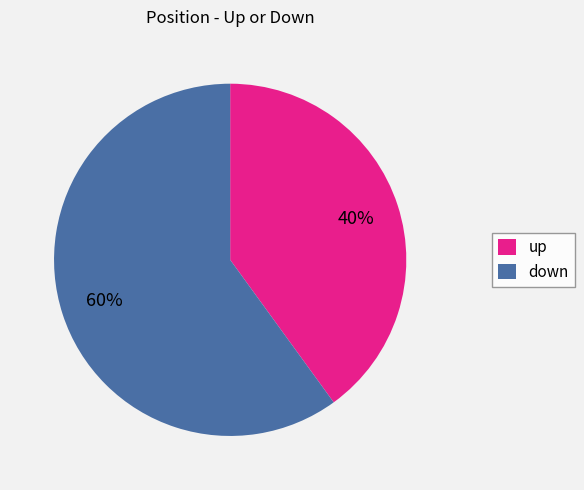

Rank the categories by value from lowest to highest.

up, down